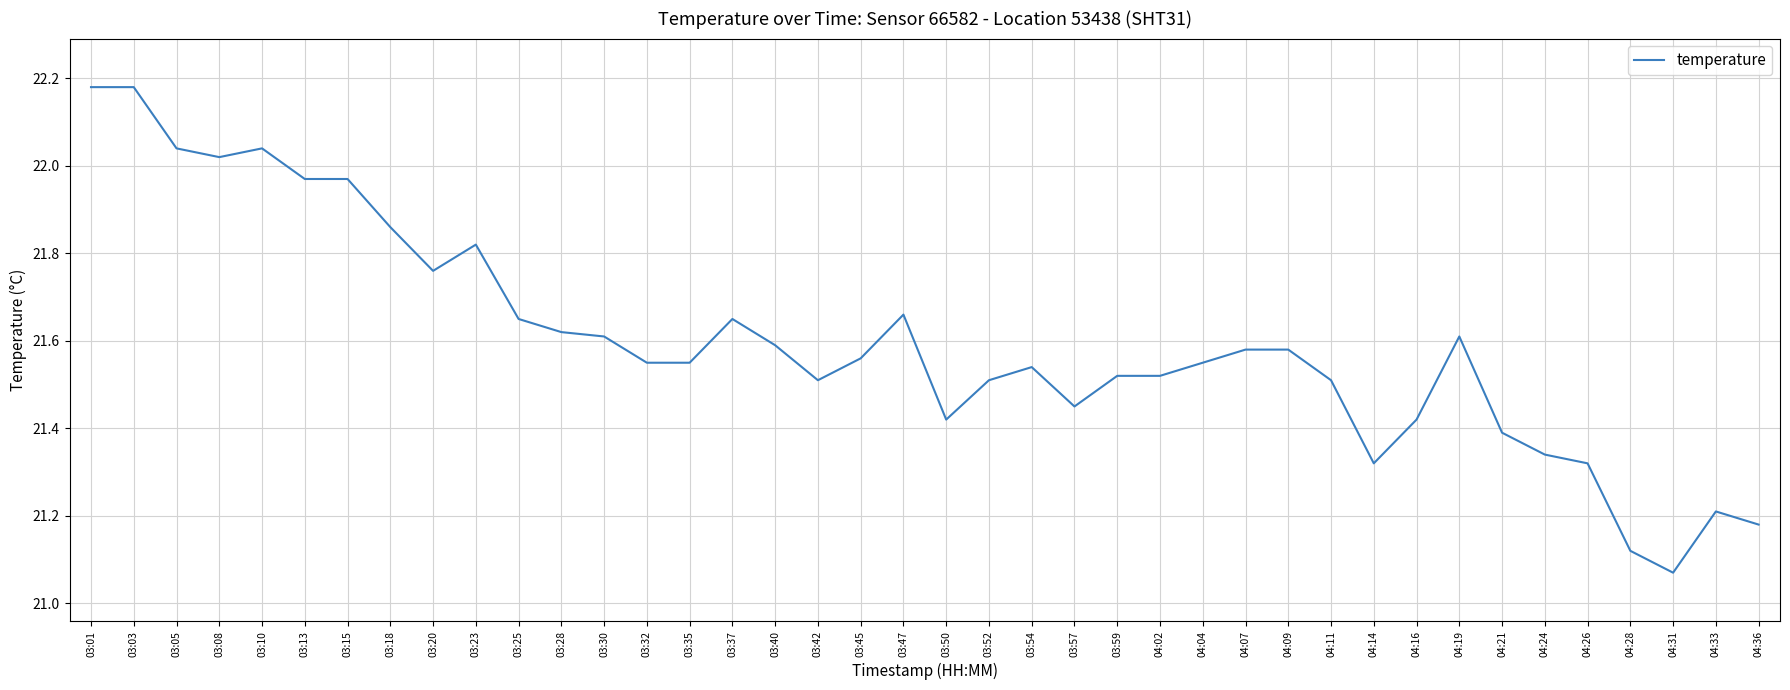

The value at 03:42 is 21.5. True or false?

True